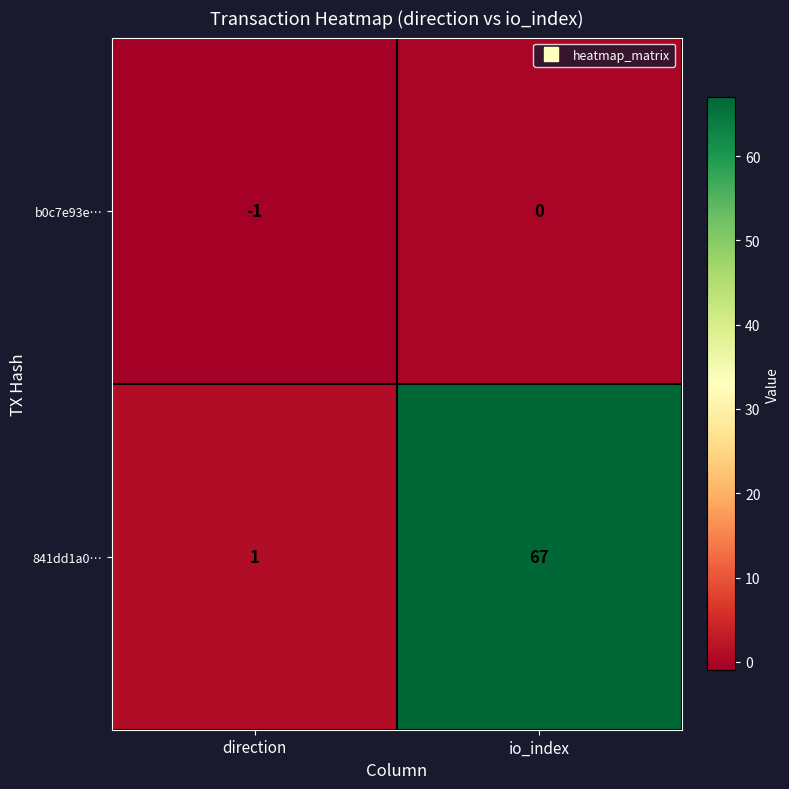

What is the sum of the 841dd1a0… values at io_index and direction?

68